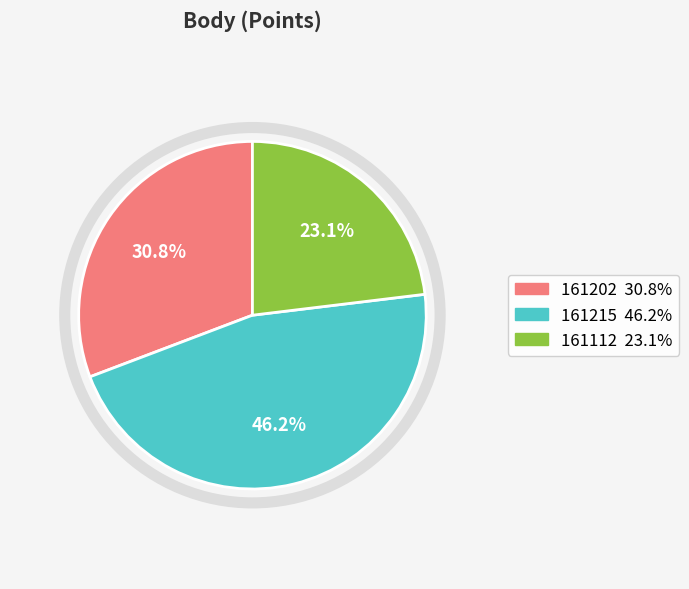

Does 161112 represent more than half of the total?

No